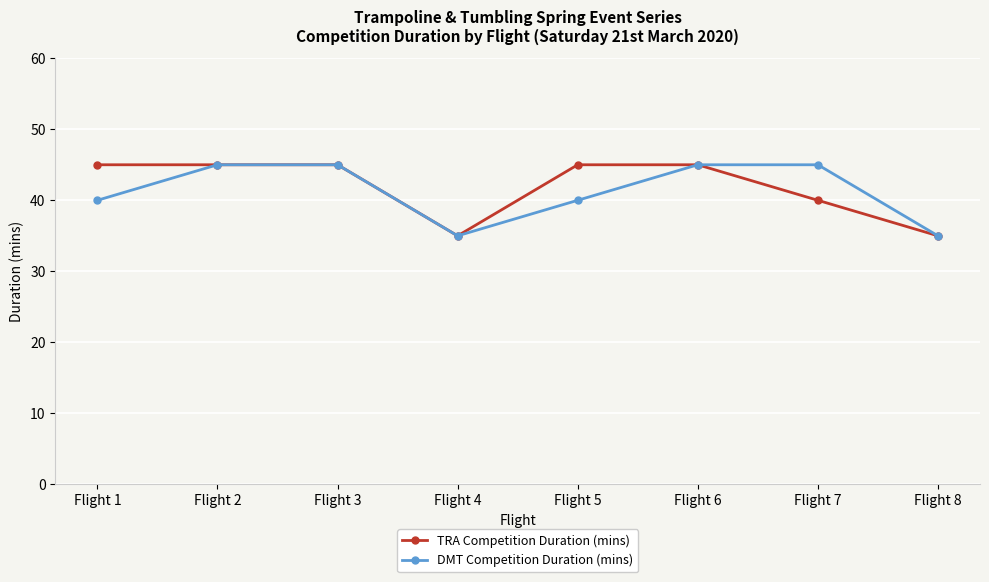

What is the spread (max minus min) of values at Flight 1?

5